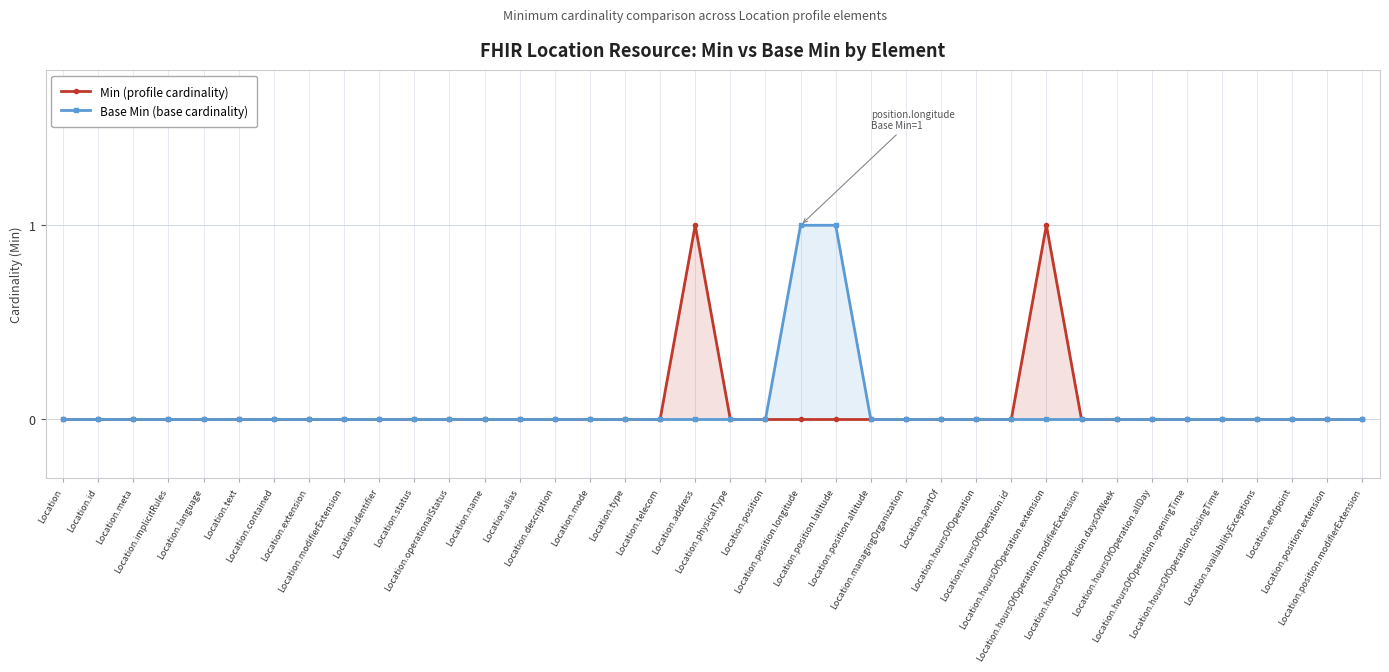

True or false: Min (profile cardinality) has more than 0 interior local peaks.

True